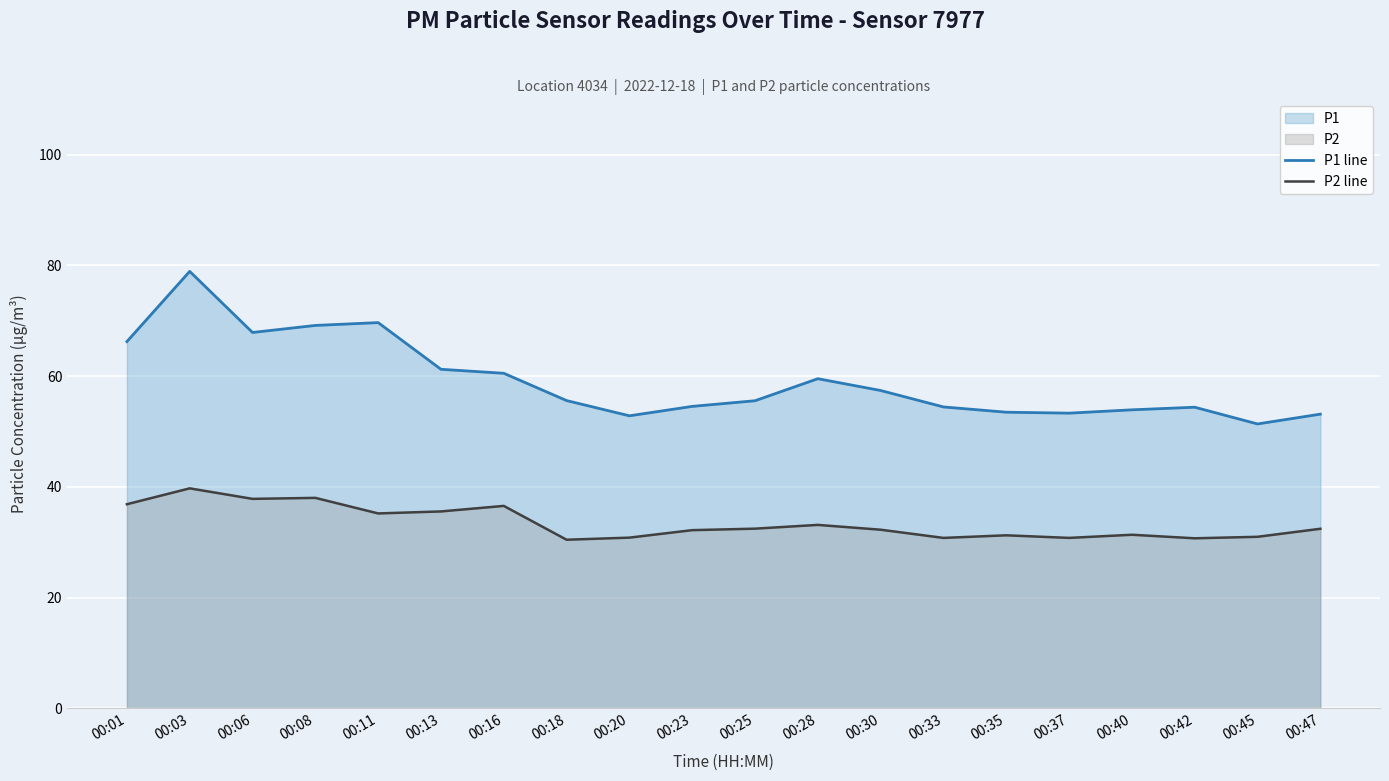

True or false: P2 line and P1 line intersect in this chart.

False